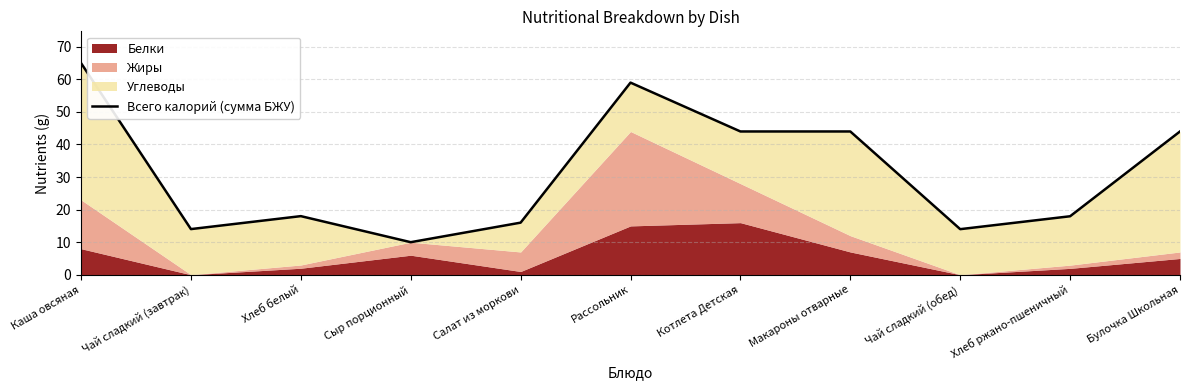

At which category does the data reach its first local peak?

Хлеб белый